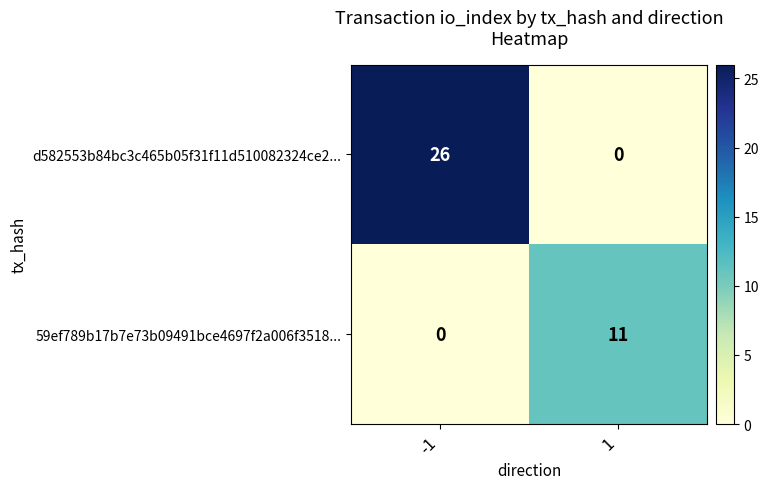

What is the maximum value for 59ef789b17b7e73b09491bce4697f2a006f3518...?

11